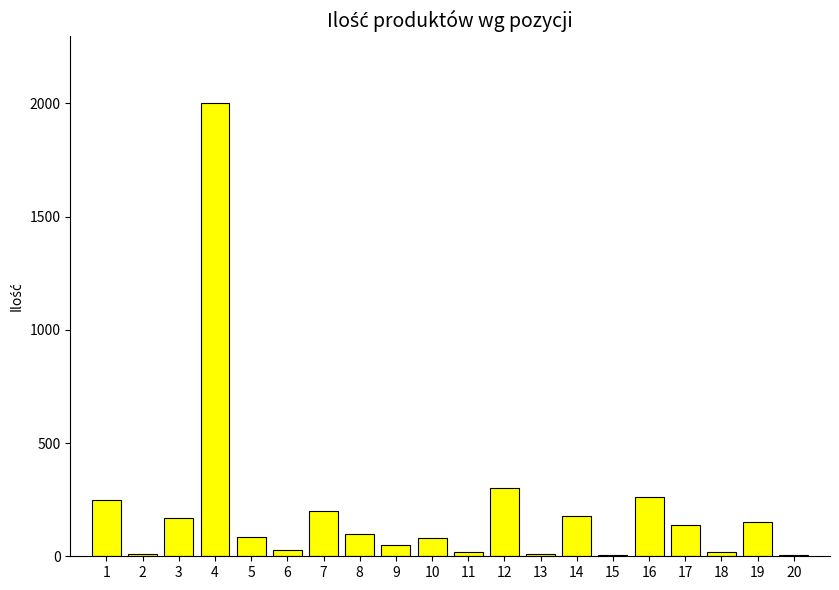

Approximately how many times larger is the value at 10 compared to 9?

1.6